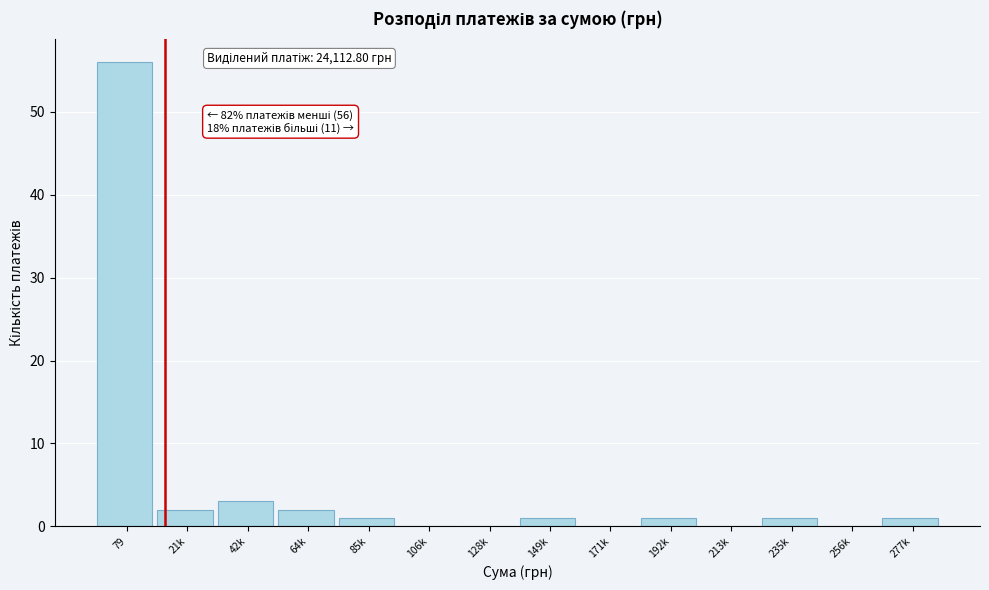

Reading right to left, transcribe all the data shown in this chart.

277k=1	256k=0	235k=1	213k=0	192k=1	171k=0	149k=1	128k=0	106k=0	85k=1	64k=2	42k=3	21k=2	79=56